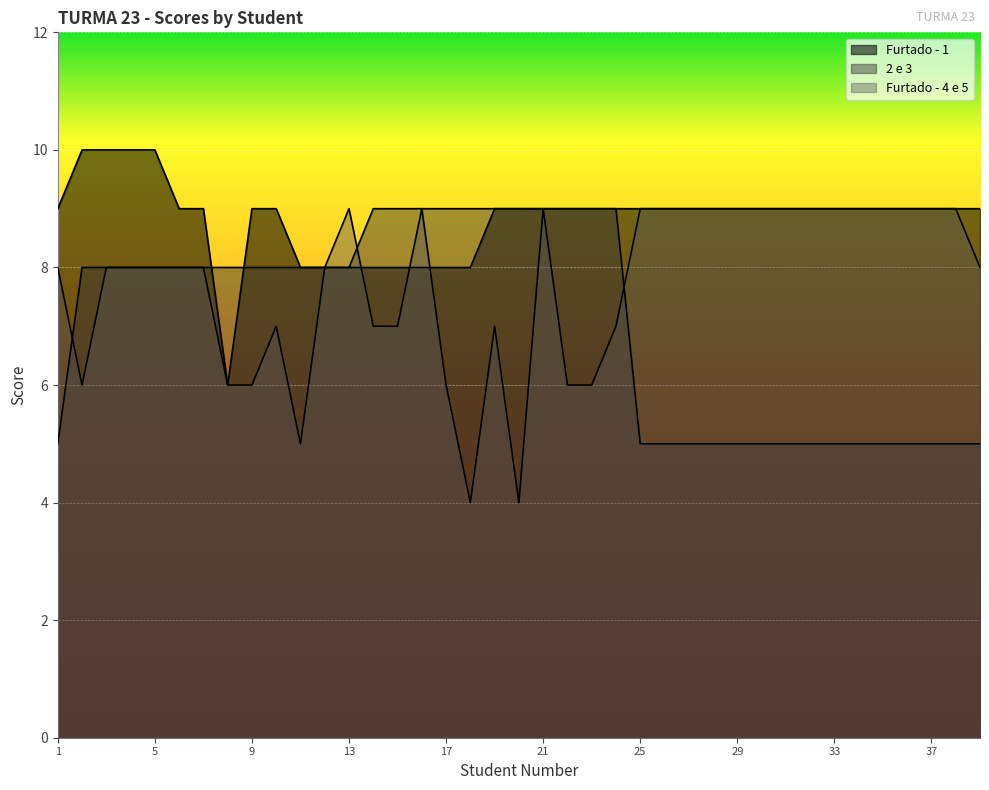

What is the value of the Furtado - 1 point at the 6th from the left?

9